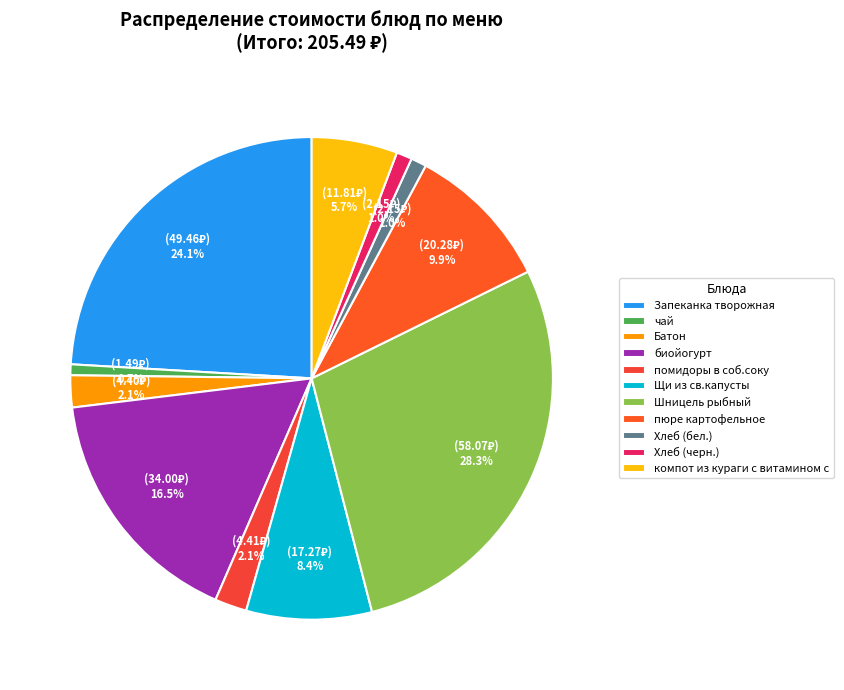

To the nearest percent, what is the difference between the Хлеб (бел.) and Батон slice percentages?

1%